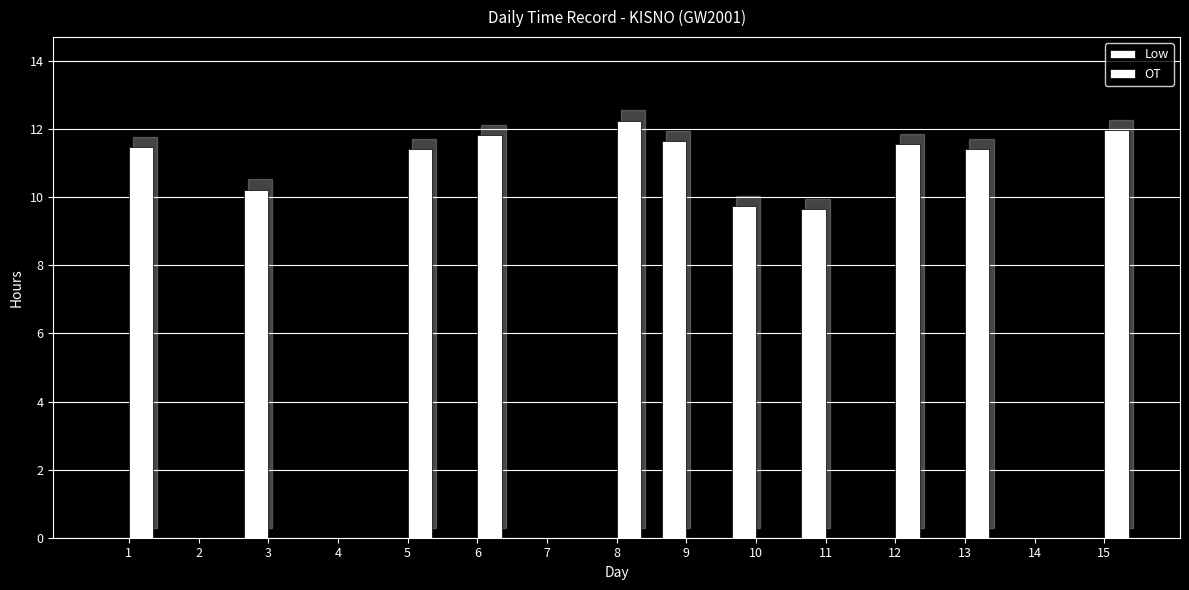

Reading left to right, what are all the values shown in this chart?

Low: 1=0.0	2=0.0	3=10.2	4=0.0	5=0.0	6=0.0	7=0.0	8=0.0	9=11.6	10=9.7	11=9.6	12=0.0	13=0.0	14=0.0	15=0.0
OT: 1=11.5	2=0.0	3=0.0	4=0.0	5=11.4	6=11.8	7=0.0	8=12.2	9=0.0	10=0.0	11=0.0	12=11.6	13=11.4	14=0.0	15=12.0